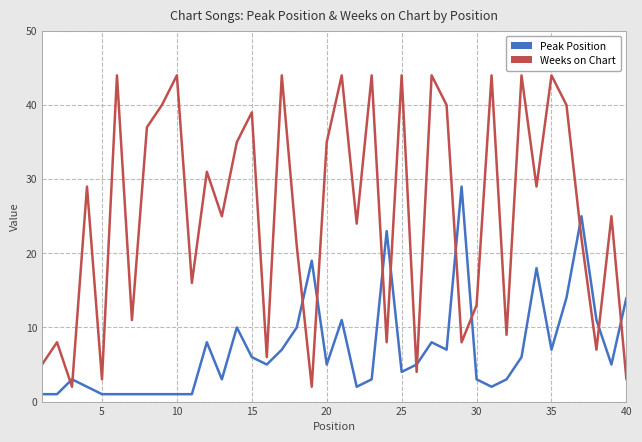

List the series in order of their overall mean, highest first.

Weeks on Chart, Peak Position